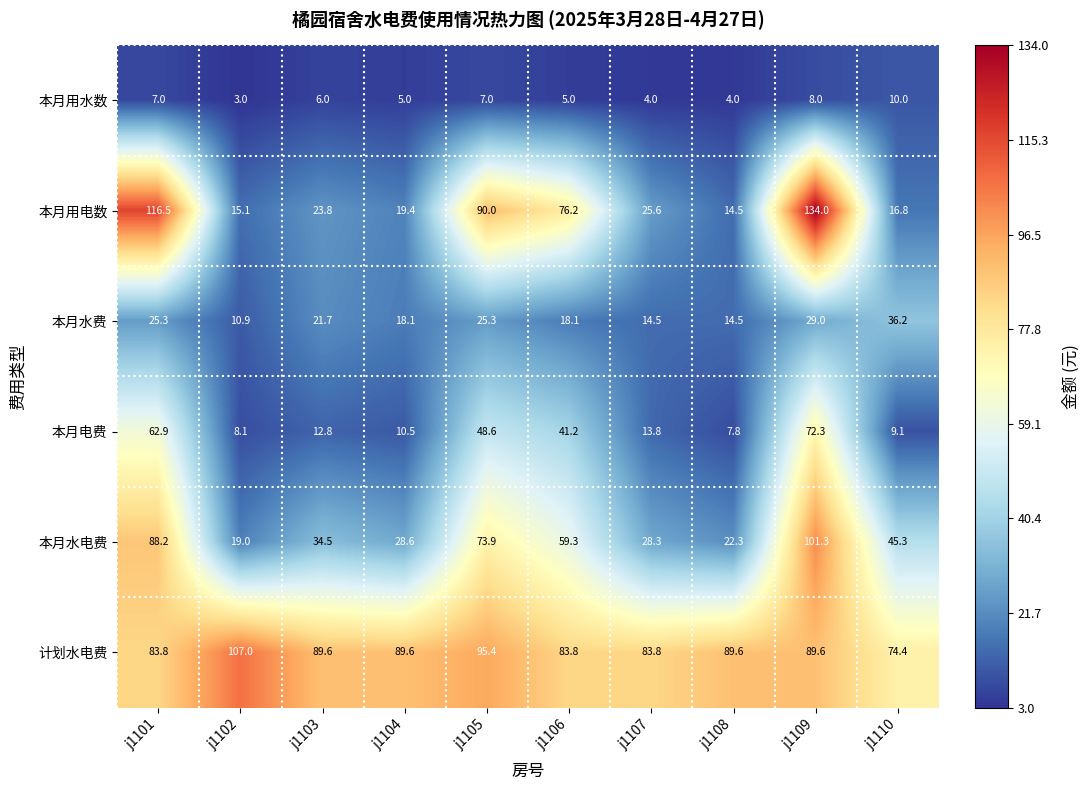

What is the sum of all 本月水费 values?

213.6